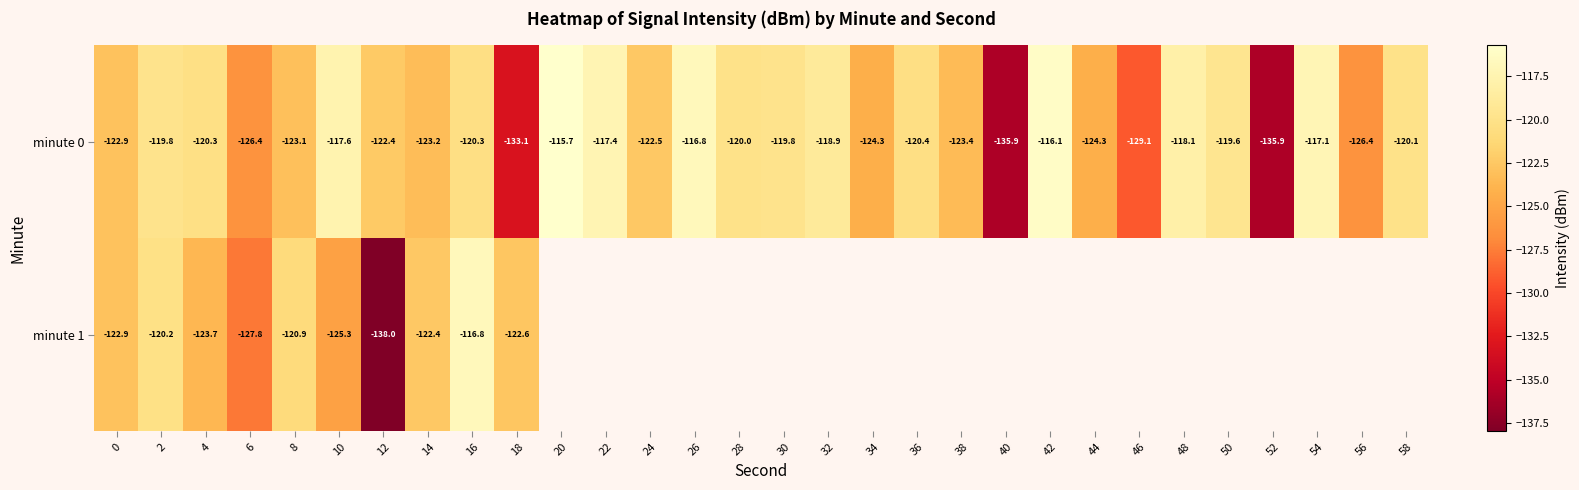

Is the value of minute 1 at 14 greater than the value of minute 0 at 18?

Yes